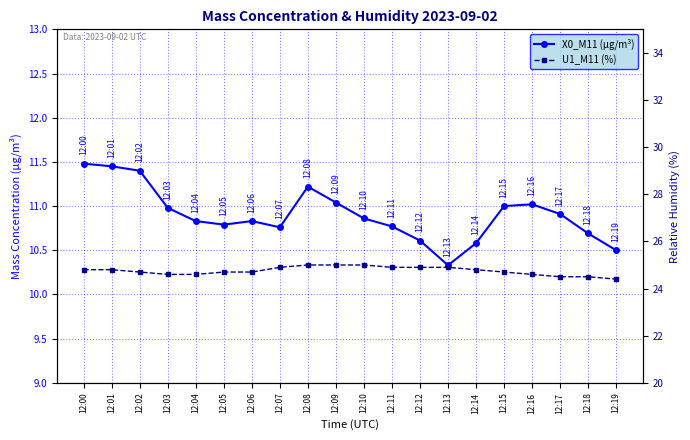

Is it true that U1_M11 equals 34.6 at 12:02?

False